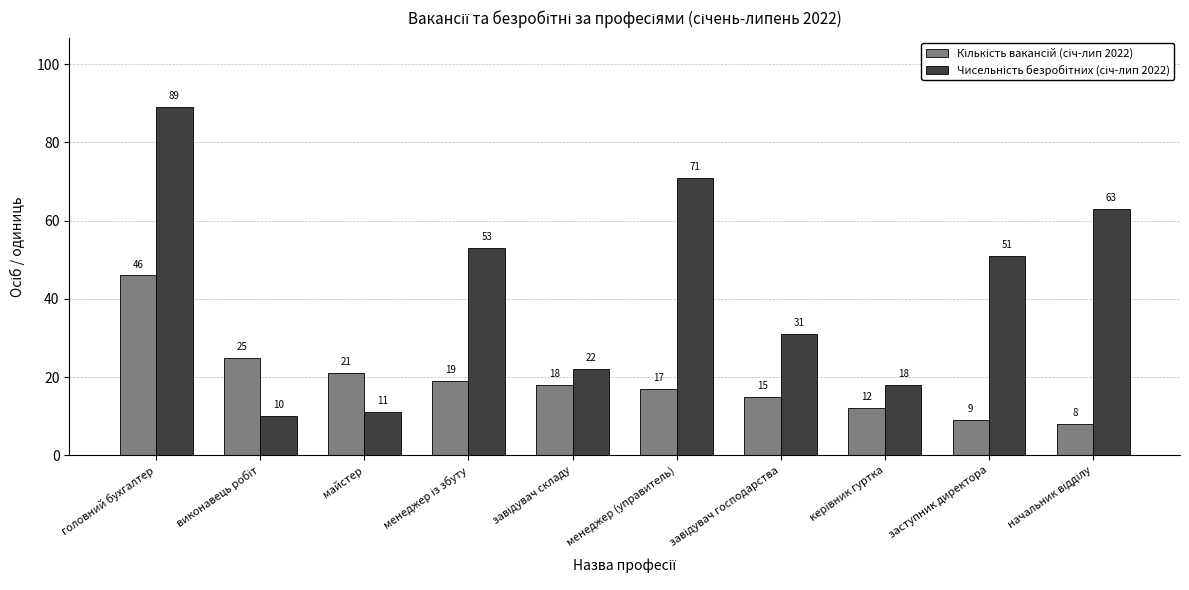

What is the maximum value shown in the chart?

89